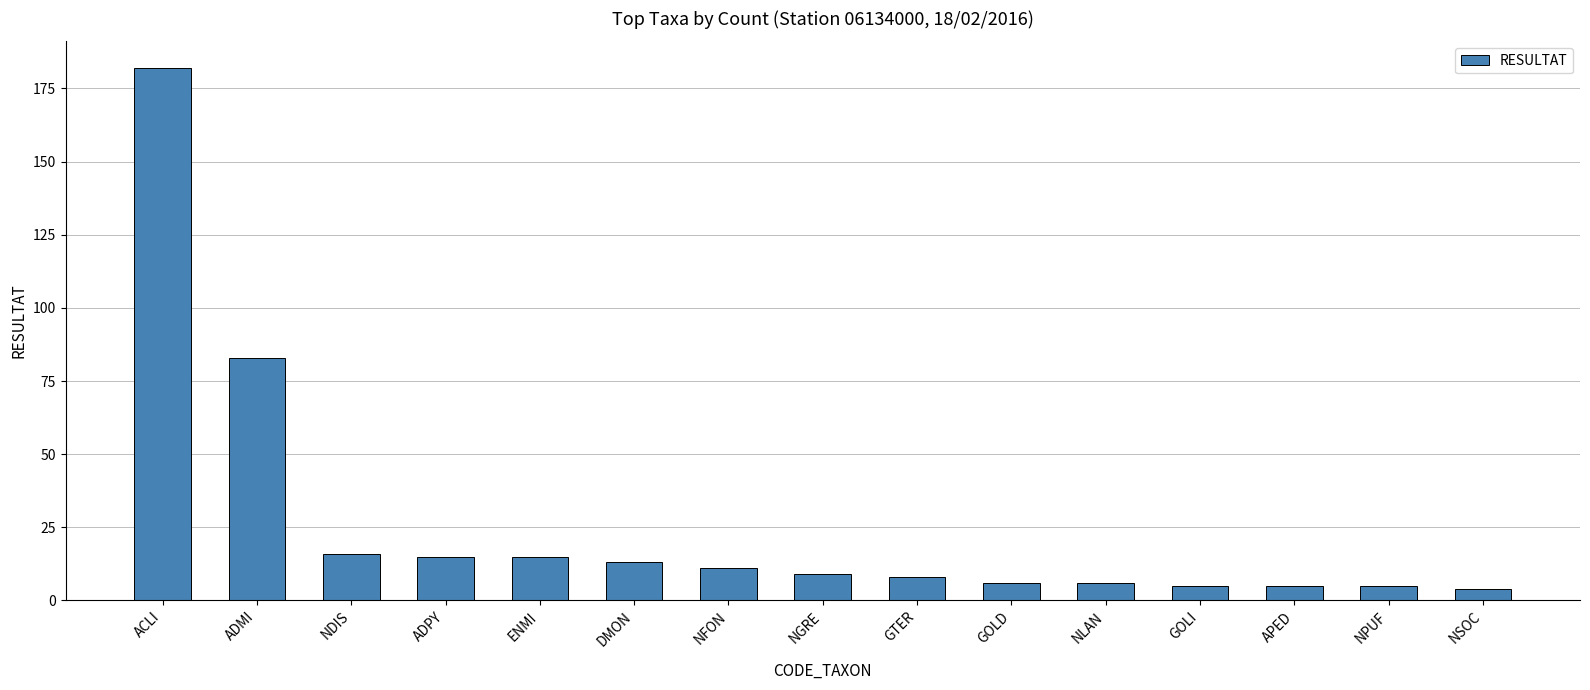

What is the ratio of the value at GTER to the value at NGRE?

0.9